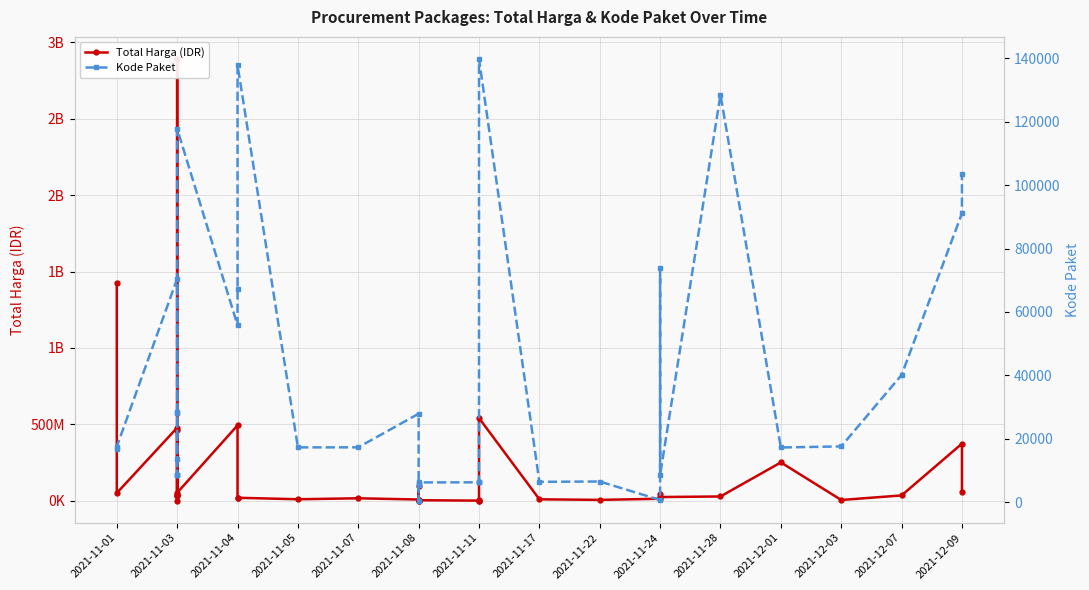

At which label does Kode Paket first exceed 17272?

2021-11-01